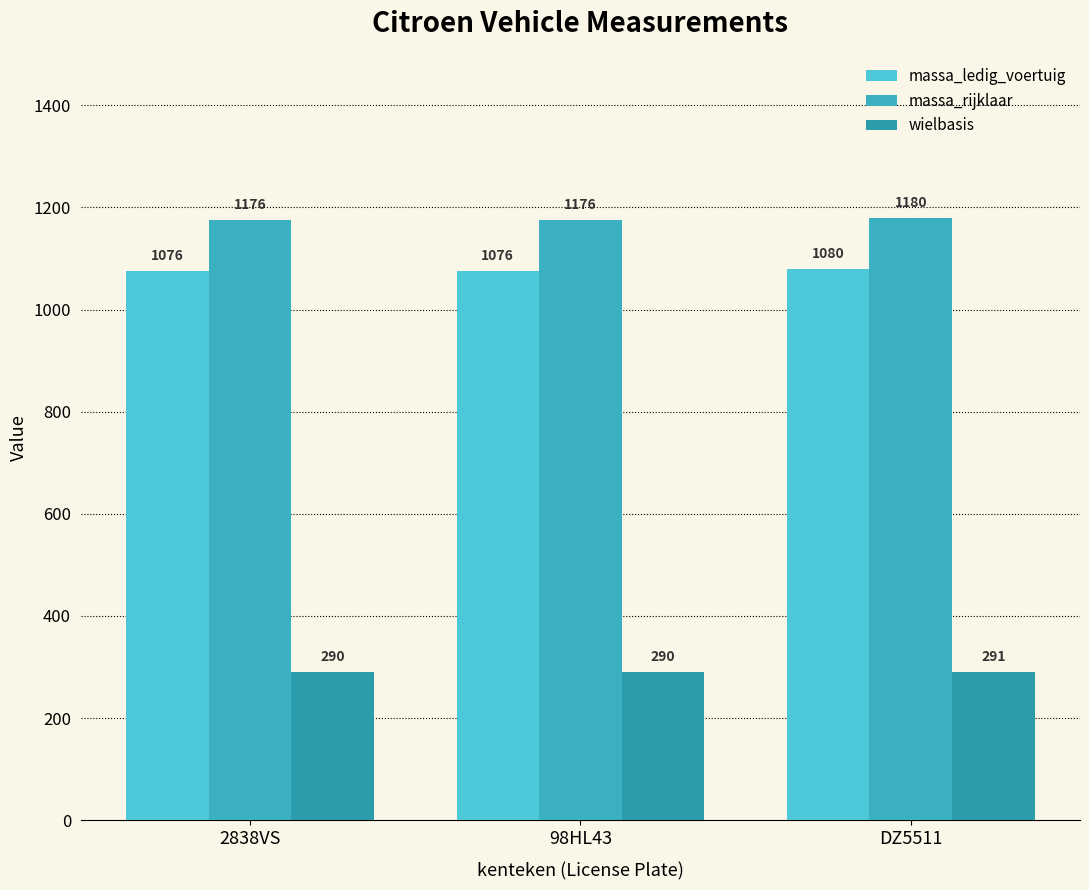

How many values in the massa_rijklaar series exceed 1176?

1